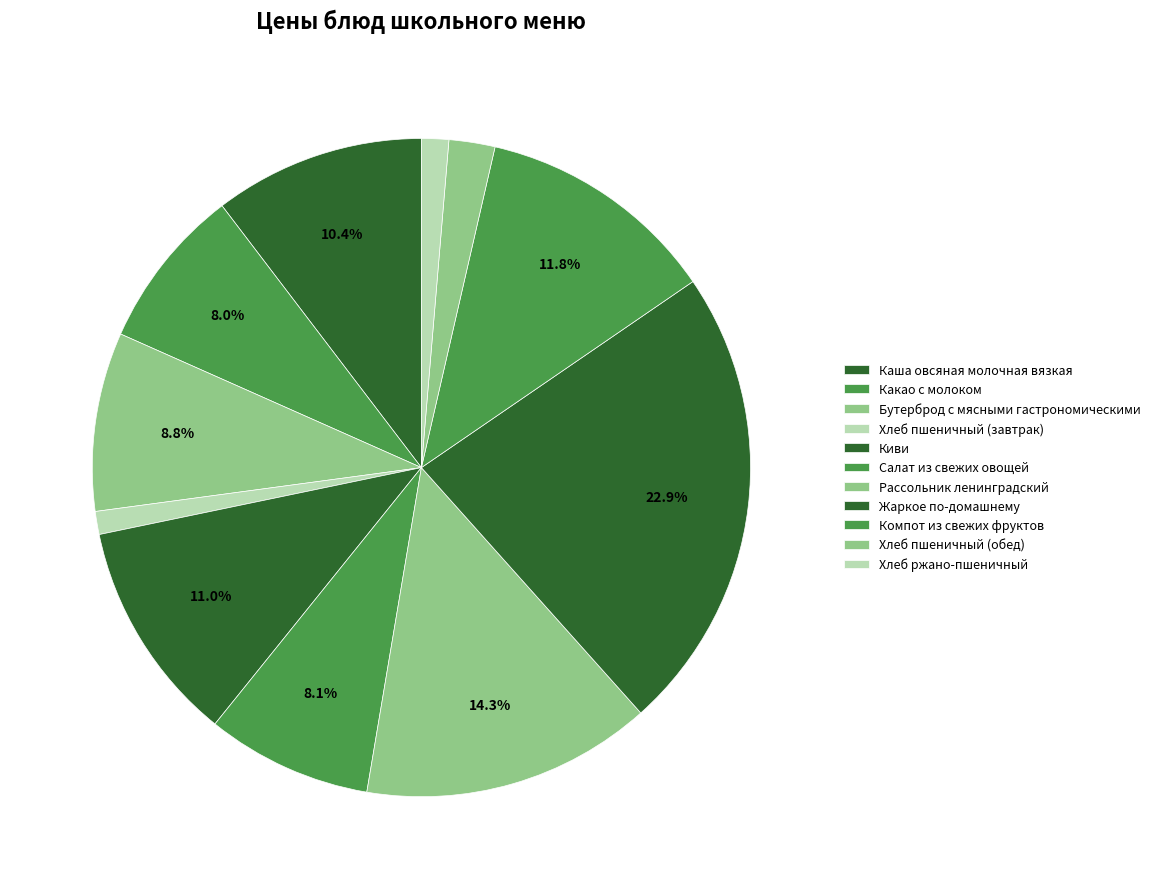

Count the number of slices in the pie.

11